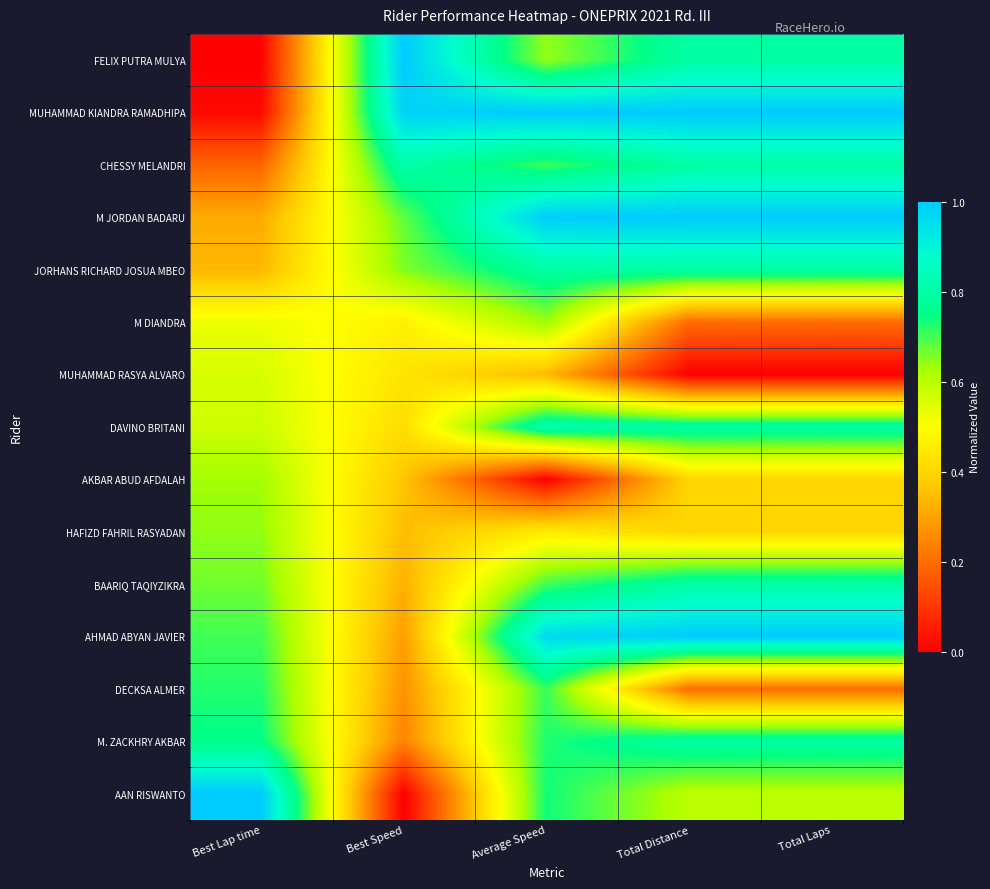

Reading right to left, list all the values displayed in this chart.

FELIX PUTRA MULYA: Total Laps=0.8	Total Distance=0.8	Average Speed=0.6	Best Speed=1.0	Best Lap time=0.0
MUHAMMAD KIANDRA RAMADHIPA: Total Laps=1.0	Total Distance=1.0	Average Speed=1.0	Best Speed=1.0	Best Lap time=0.0
CHESSY MELANDRI: Total Laps=0.8	Total Distance=0.8	Average Speed=0.7	Best Speed=0.8	Best Lap time=0.2
M JORDAN BADARU: Total Laps=1.0	Total Distance=1.0	Average Speed=1.0	Best Speed=0.7	Best Lap time=0.3
JORHANS RICHARD JOSUA MBEO: Total Laps=0.8	Total Distance=0.8	Average Speed=0.8	Best Speed=0.7	Best Lap time=0.3
M DIANDRA: Total Laps=0.2	Total Distance=0.2	Average Speed=0.6	Best Speed=0.5	Best Lap time=0.5
MUHAMMAD RASYA ALVARO: Total Laps=0.0	Total Distance=0.0	Average Speed=0.3	Best Speed=0.4	Best Lap time=0.6
DAVINO BRITANI: Total Laps=0.8	Total Distance=0.8	Average Speed=0.8	Best Speed=0.4	Best Lap time=0.6
AKBAR ABUD AFDALAH: Total Laps=0.4	Total Distance=0.4	Average Speed=0.0	Best Speed=0.4	Best Lap time=0.6
HAFIZD FAHRIL RASYADAN: Total Laps=0.4	Total Distance=0.4	Average Speed=0.5	Best Speed=0.4	Best Lap time=0.6
BAARIQ TAQIYZIKRA: Total Laps=0.8	Total Distance=0.8	Average Speed=0.7	Best Speed=0.3	Best Lap time=0.7
AHMAD ABYAN JAVIER: Total Laps=1.0	Total Distance=1.0	Average Speed=1.0	Best Speed=0.3	Best Lap time=0.7
DECKSA ALMER: Total Laps=0.2	Total Distance=0.2	Average Speed=0.7	Best Speed=0.3	Best Lap time=0.7
M. ZACKHRY AKBAR: Total Laps=0.8	Total Distance=0.8	Average Speed=0.7	Best Speed=0.2	Best Lap time=0.8
AAN RISWANTO: Total Laps=0.6	Total Distance=0.6	Average Speed=0.7	Best Speed=0.0	Best Lap time=1.0